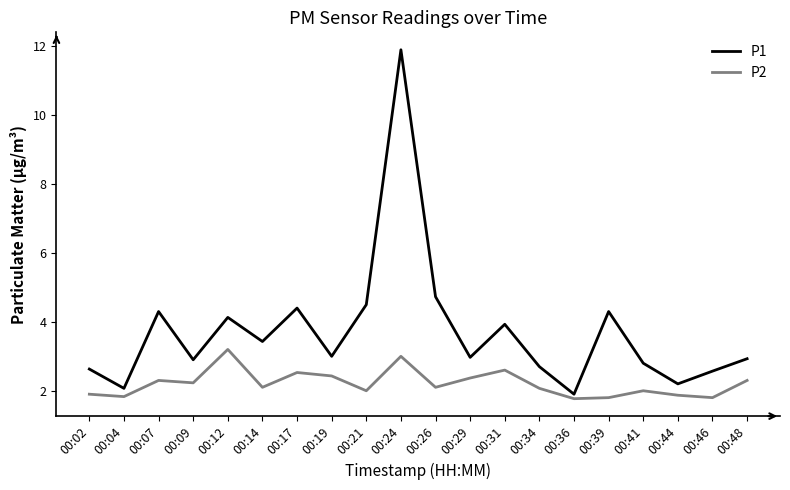

How many series are shown in this chart?

2